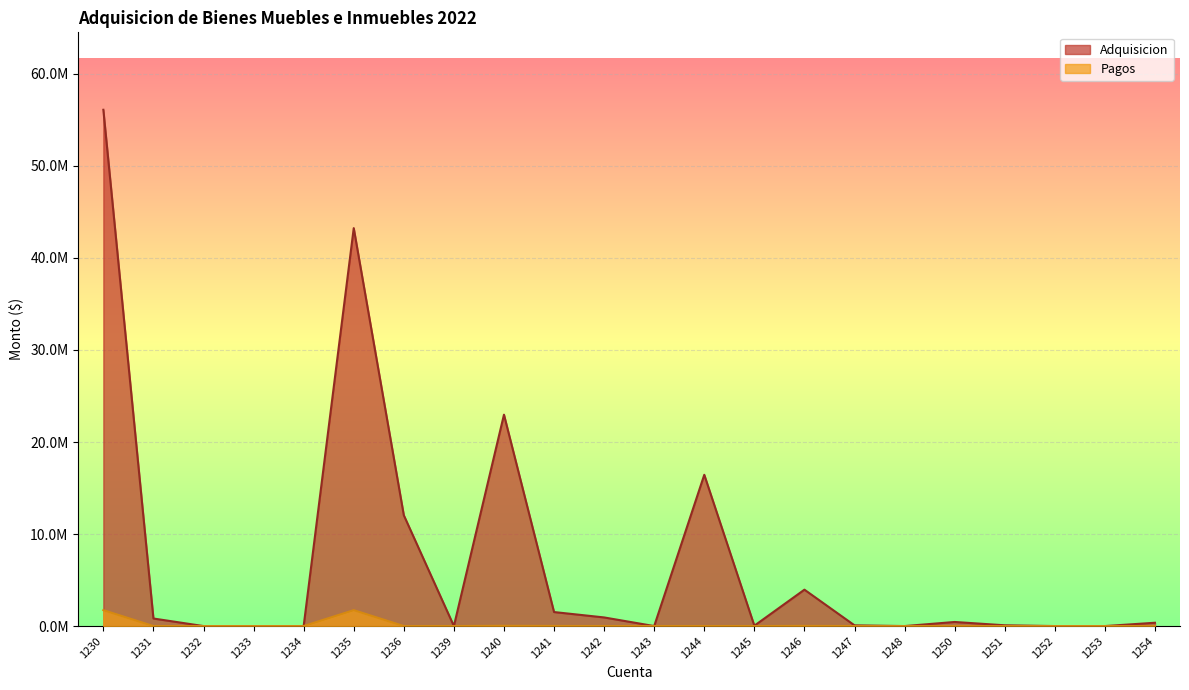

Which category has the highest value across all series?

1230